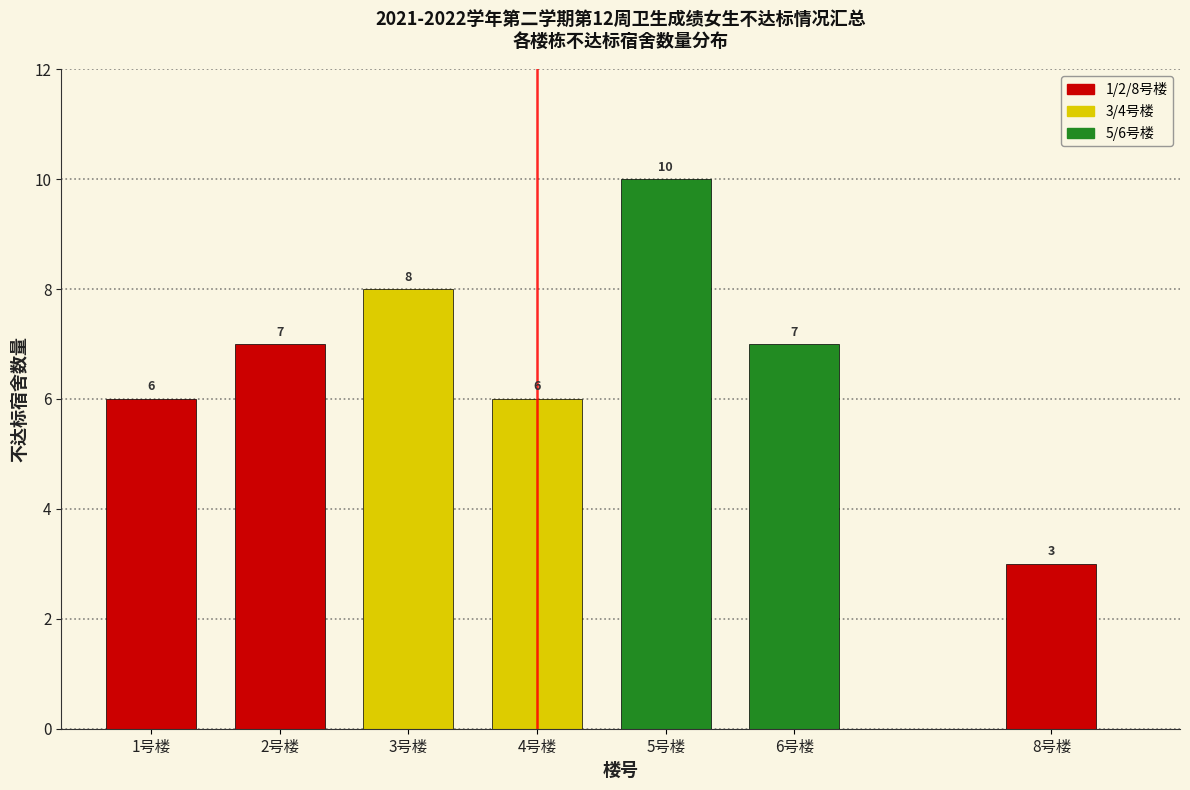

Reading left to right, what are all the values shown in this chart?

1号楼=6	2号楼=7	3号楼=8	4号楼=6	5号楼=10	6号楼=7	8号楼=3